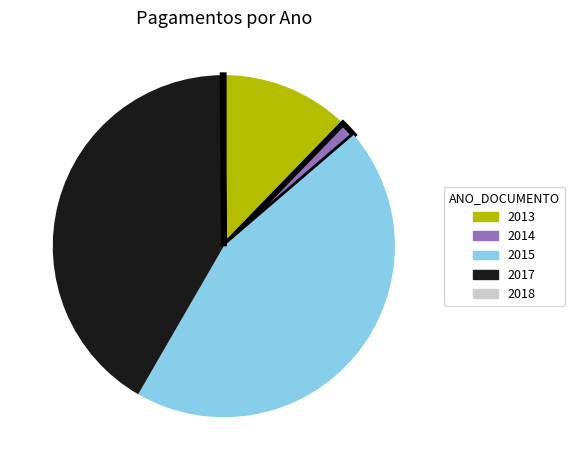

What is the largest slice in the pie chart?

2015